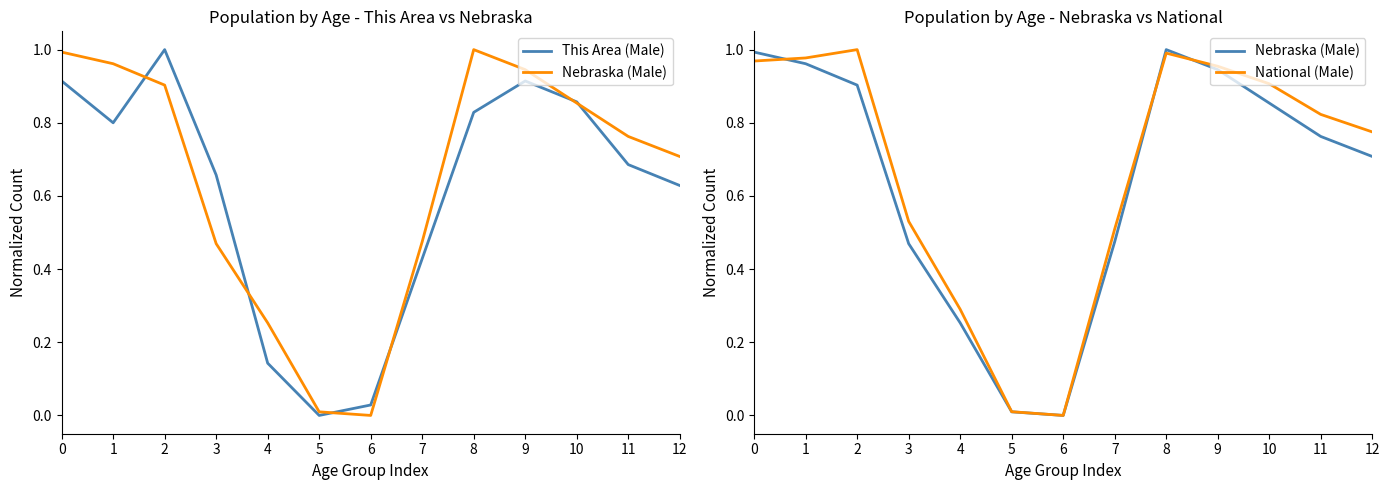

List the series in order of their peak value, highest first.

This Area (Male), Nebraska (Male), National (Male)